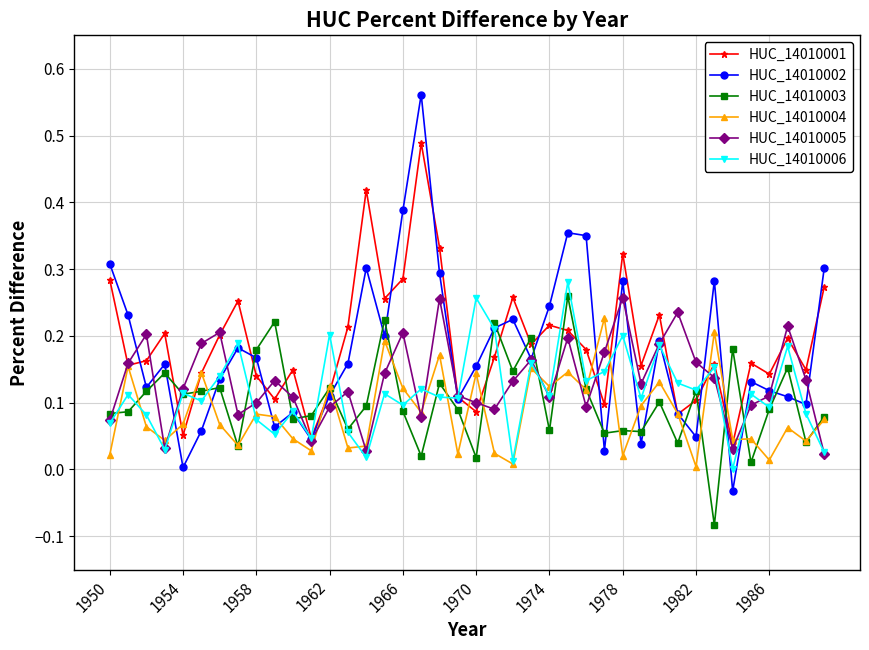

Which series has the largest range (max minus min)?

HUC_14010002